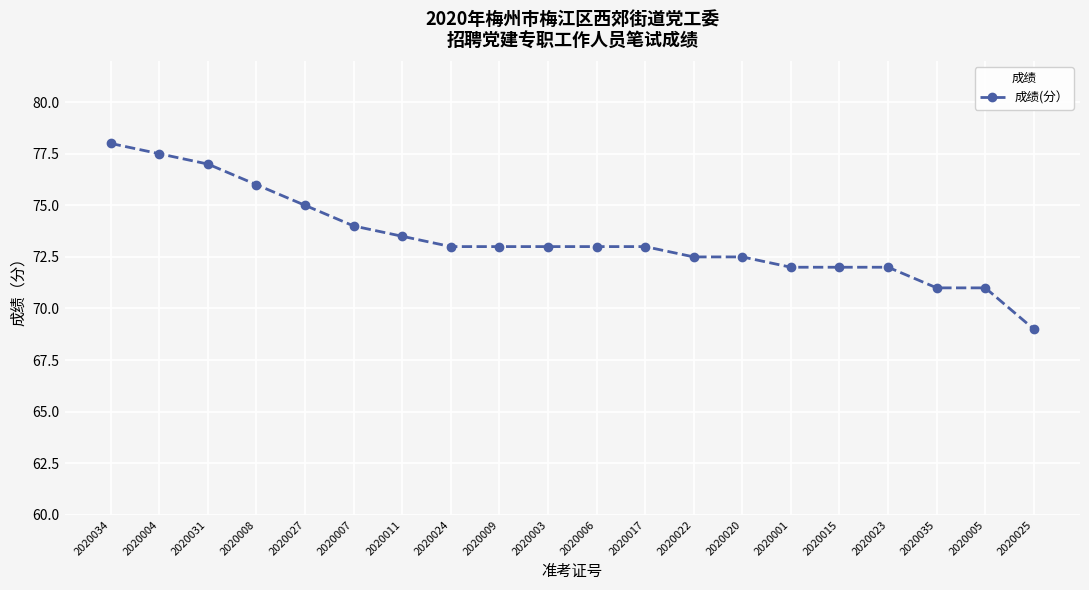

At which category does the chart reach its minimum across all series?

2020025